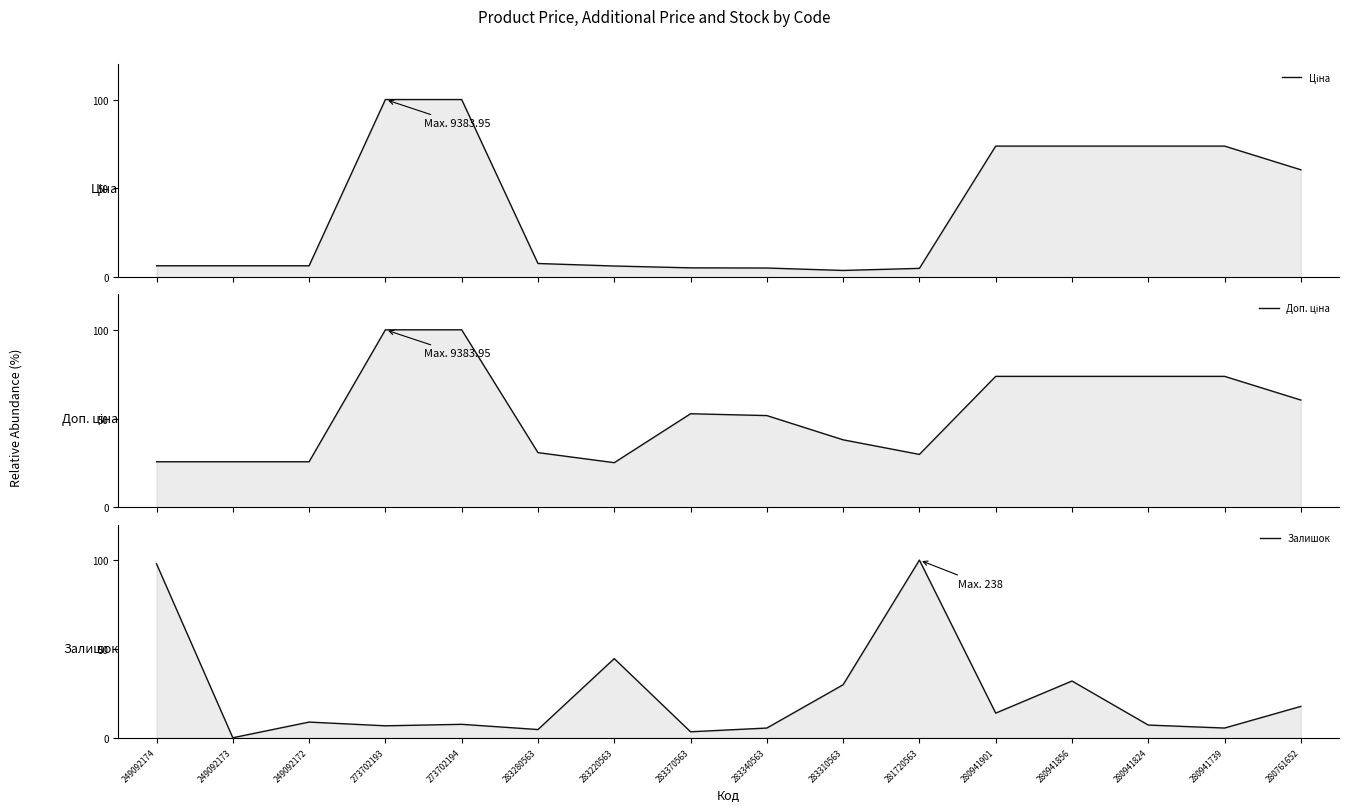

Where does the Залишок series first go above 8?

249092174